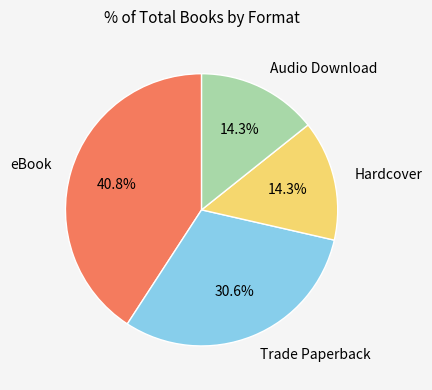

Is it true that Trade Paperback is 45% of the pie?

False